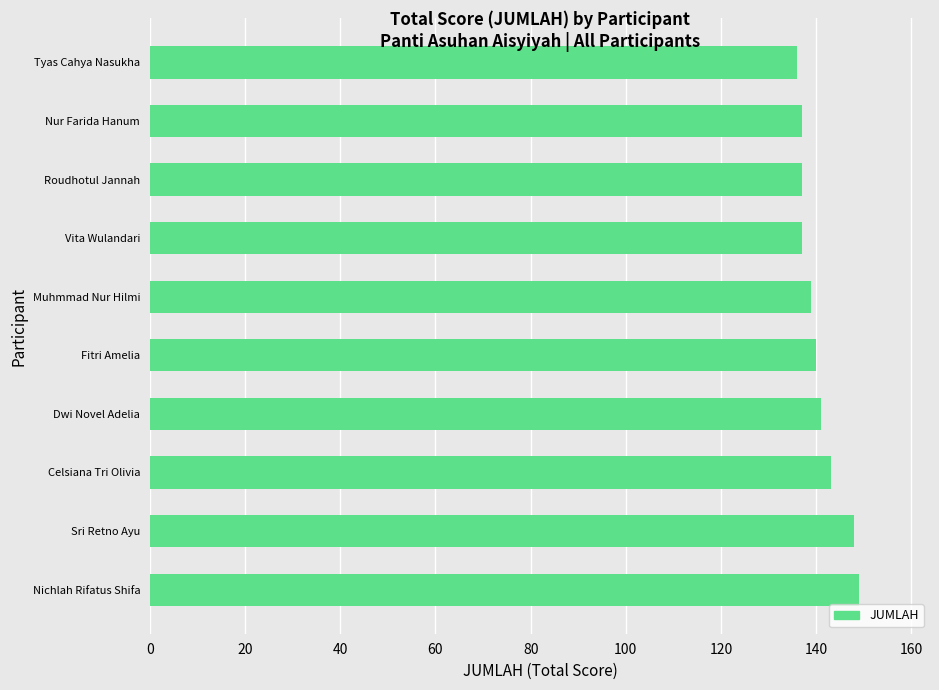

Does the chart contain stacked bars?

No